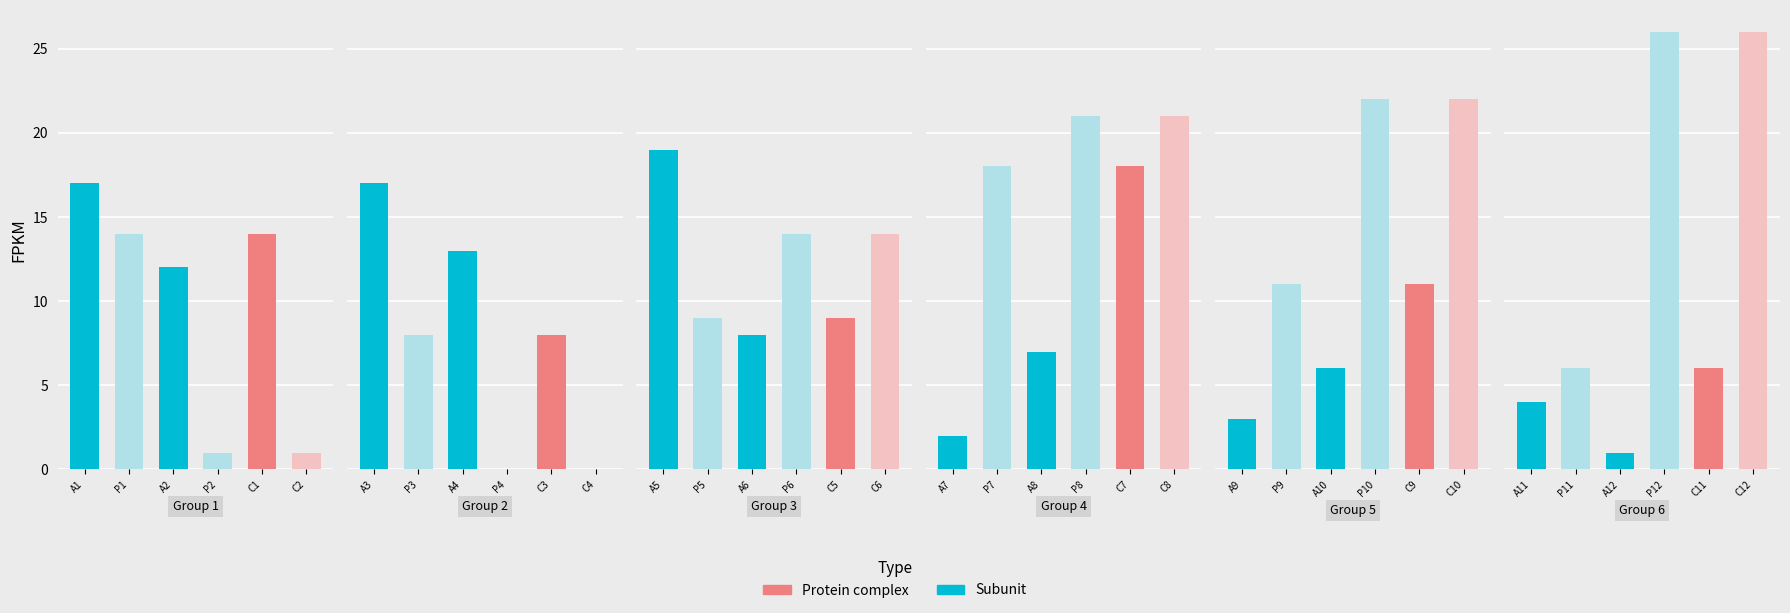

True or false: Protein complex has a value of 1 at 2.

True